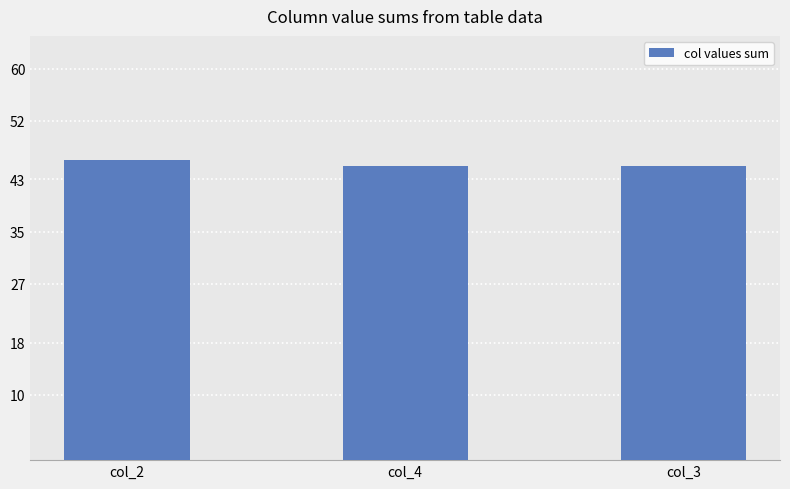

What is the smallest value displayed?

45